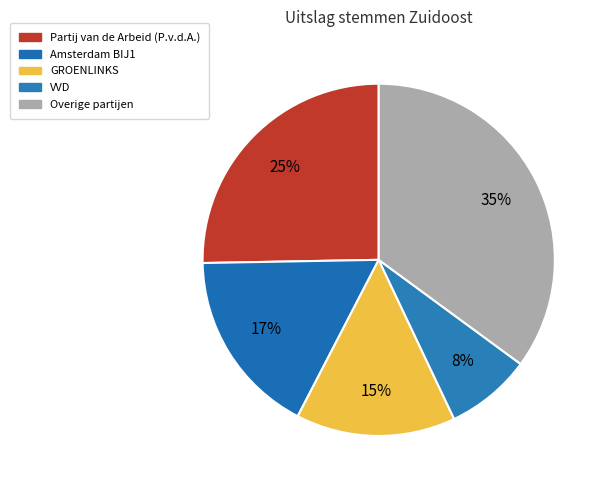

What is the largest slice in the pie chart?

Overige partijen